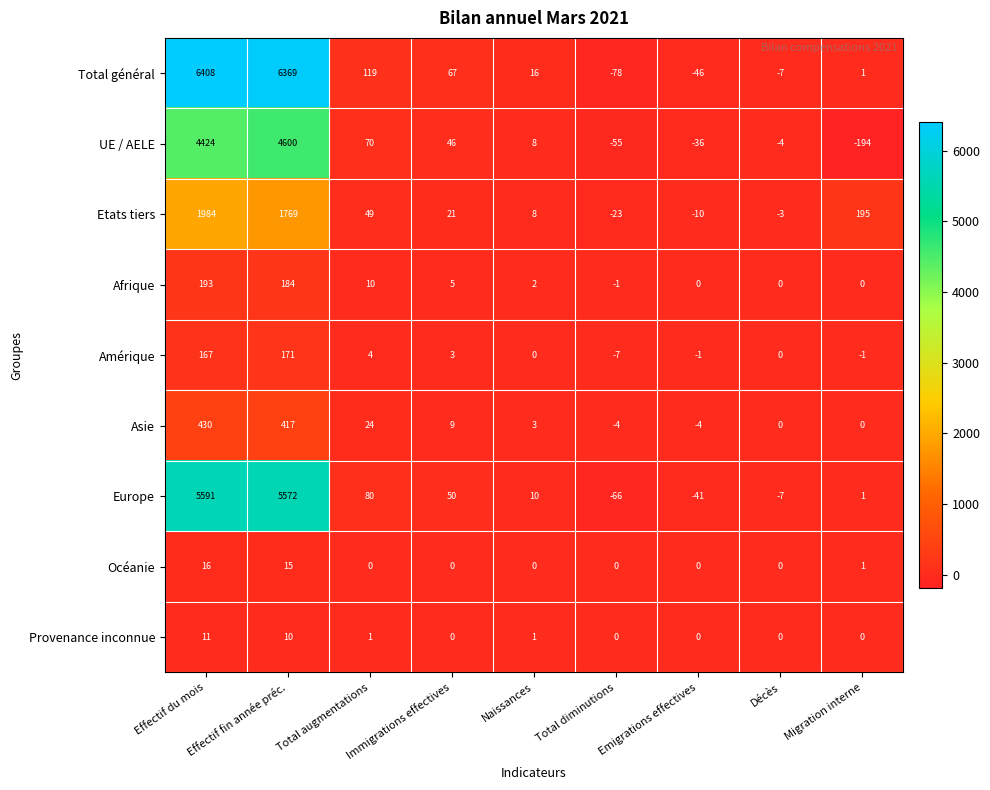

What is the difference between the highest and lowest values at Effectif fin année préc.?

6359